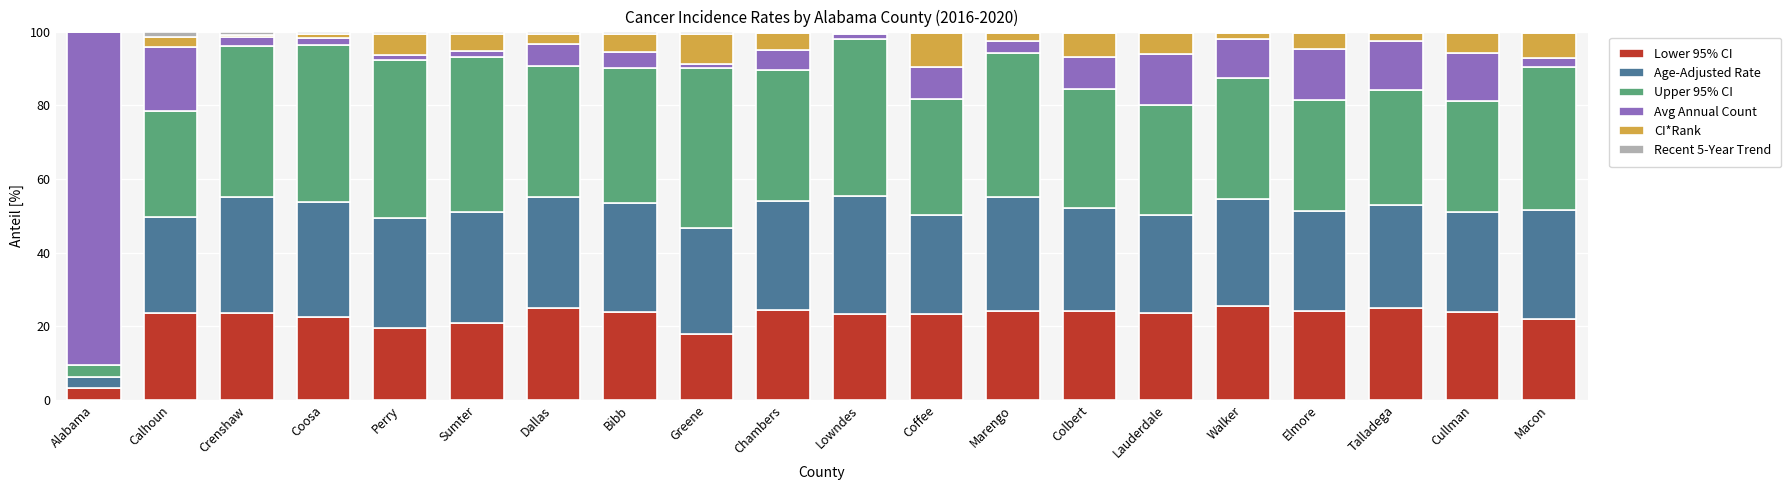

What is the sum of all Lower 95% CI values?

443.3